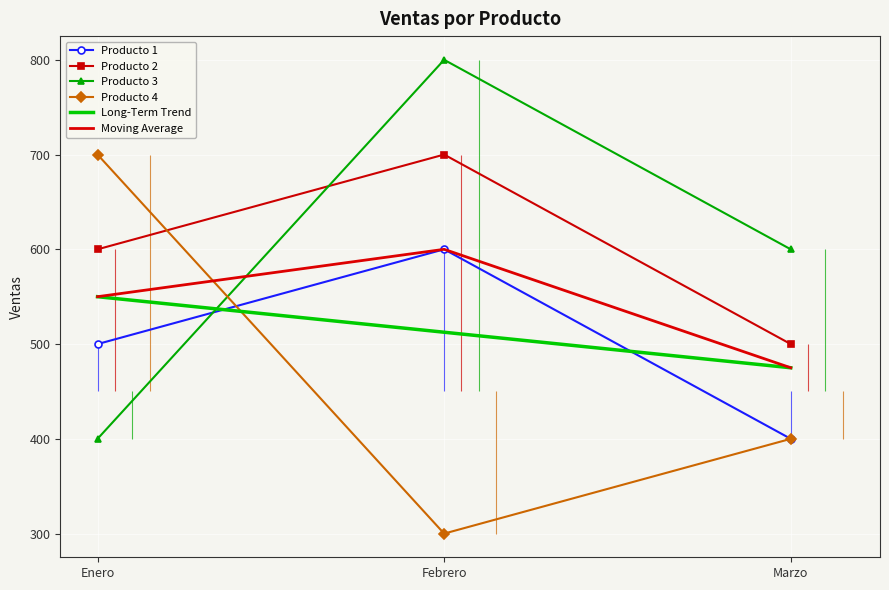

What is the difference between the maximum and second lowest values in the Producto 2 series?

100.0